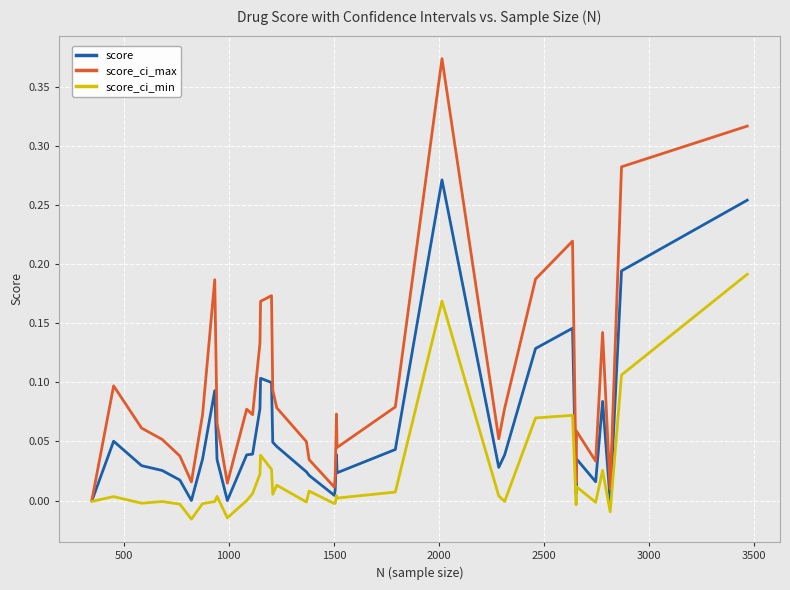

Which series has the largest total across all categories?

score_ci_max